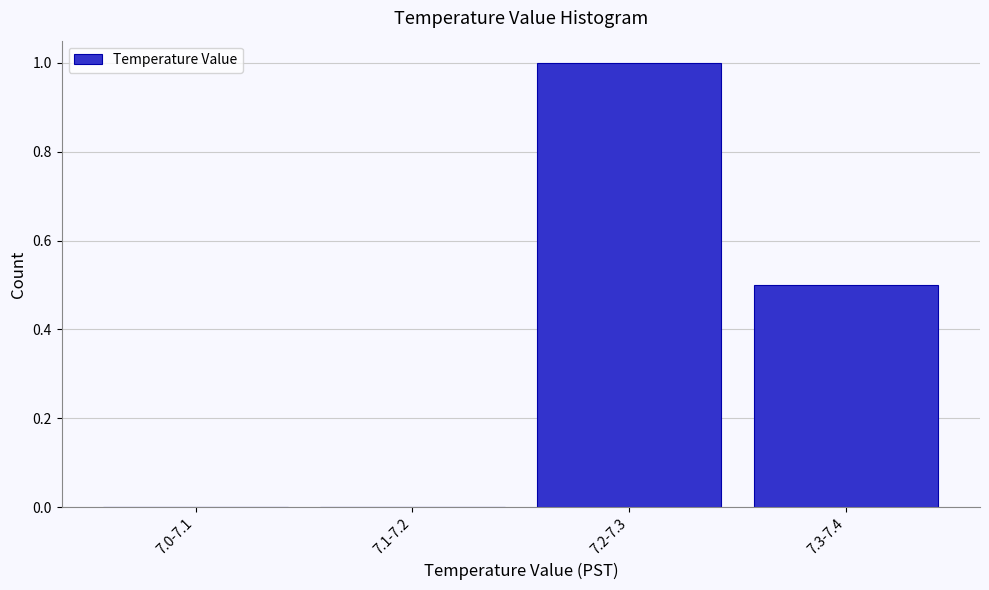

Reading left to right, what are all the values shown in this chart?

7.0-7.1=0.0	7.1-7.2=0.0	7.2-7.3=1.0	7.3-7.4=0.5